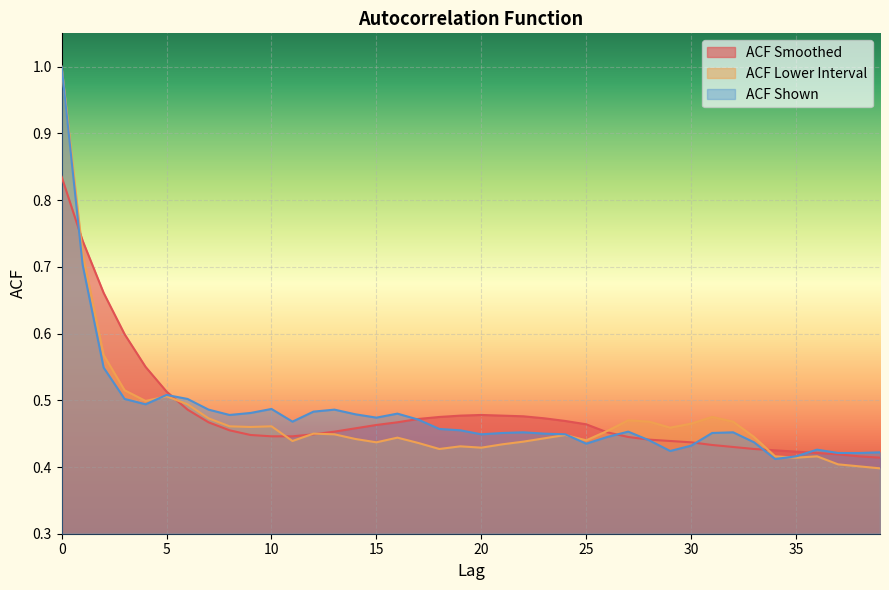

The value of ACF Smoothed at 20 is 0.3. True or false?

False